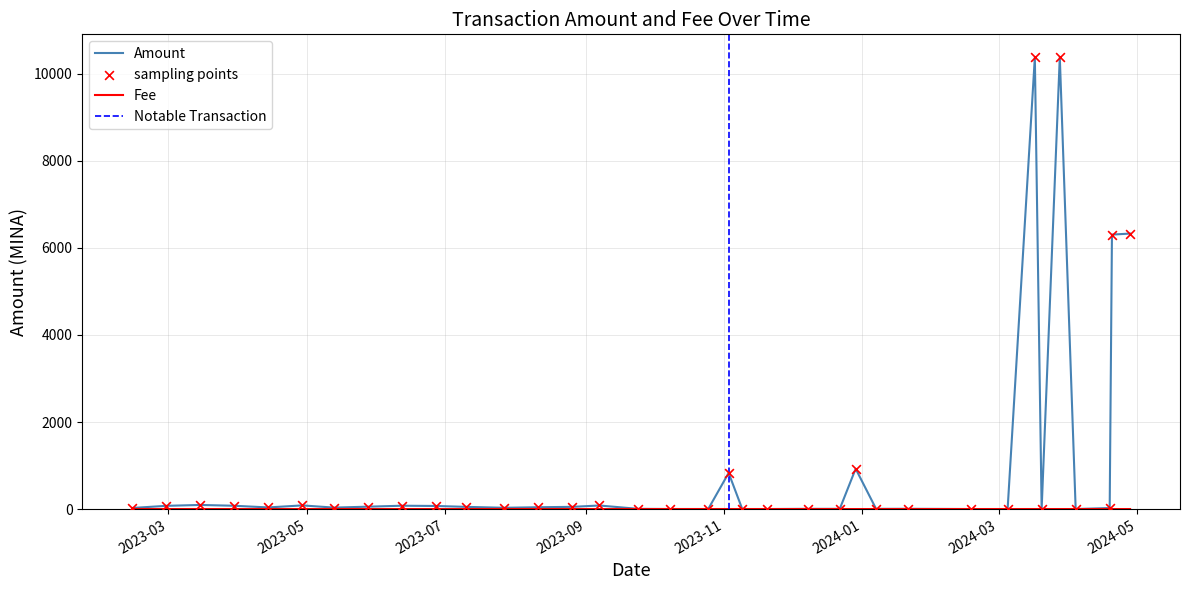

Which series contains the lowest Y value?

Fee